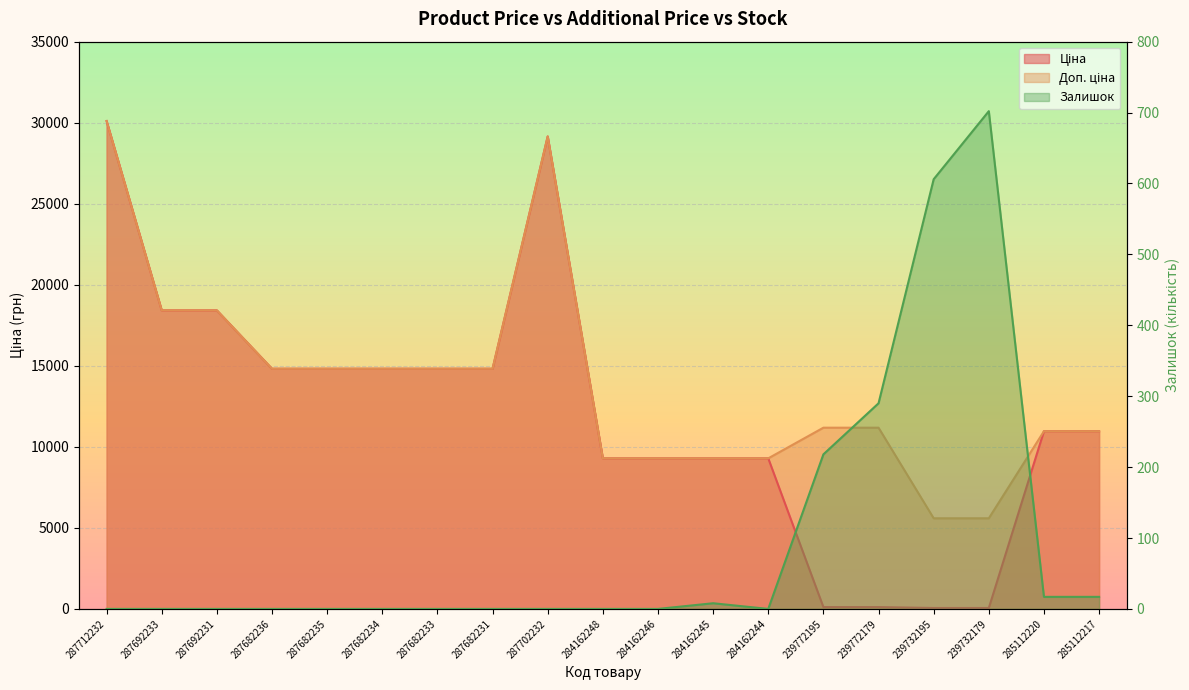

How many intersections are there between Ціна and Залишок?

2